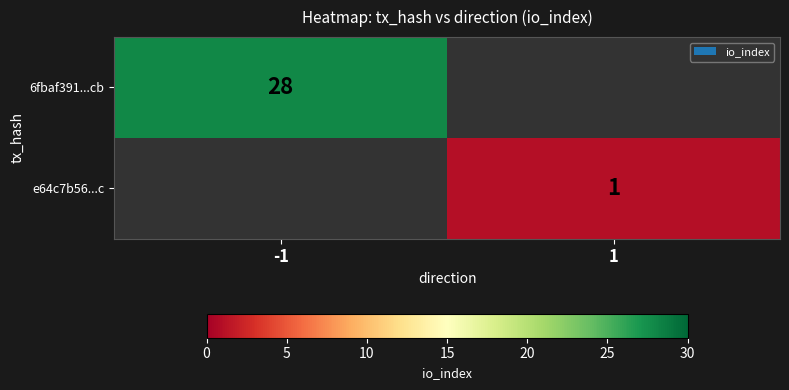

The e64c7b56...c series shows 1 at 1. True or false?

True